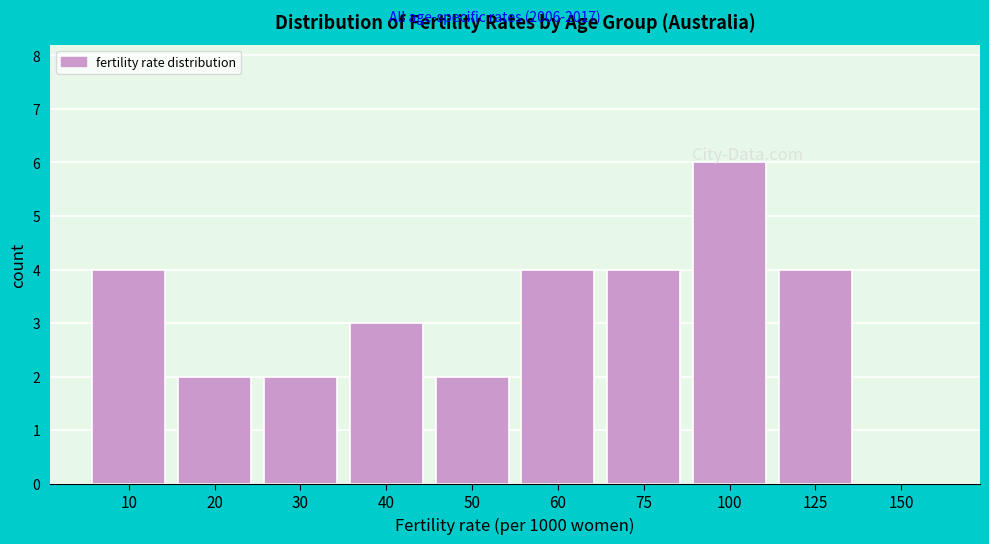

Which label corresponds to the largest value in the chart?

100